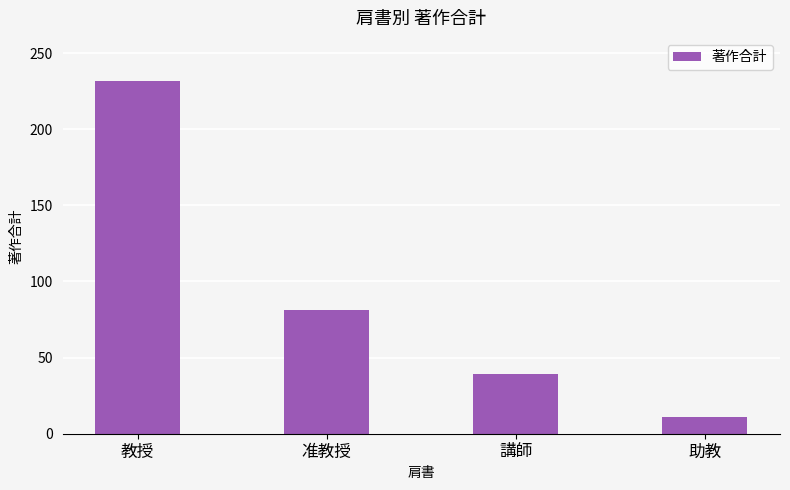

Reading left to right, list all the values displayed in this chart.

232	81	39	11